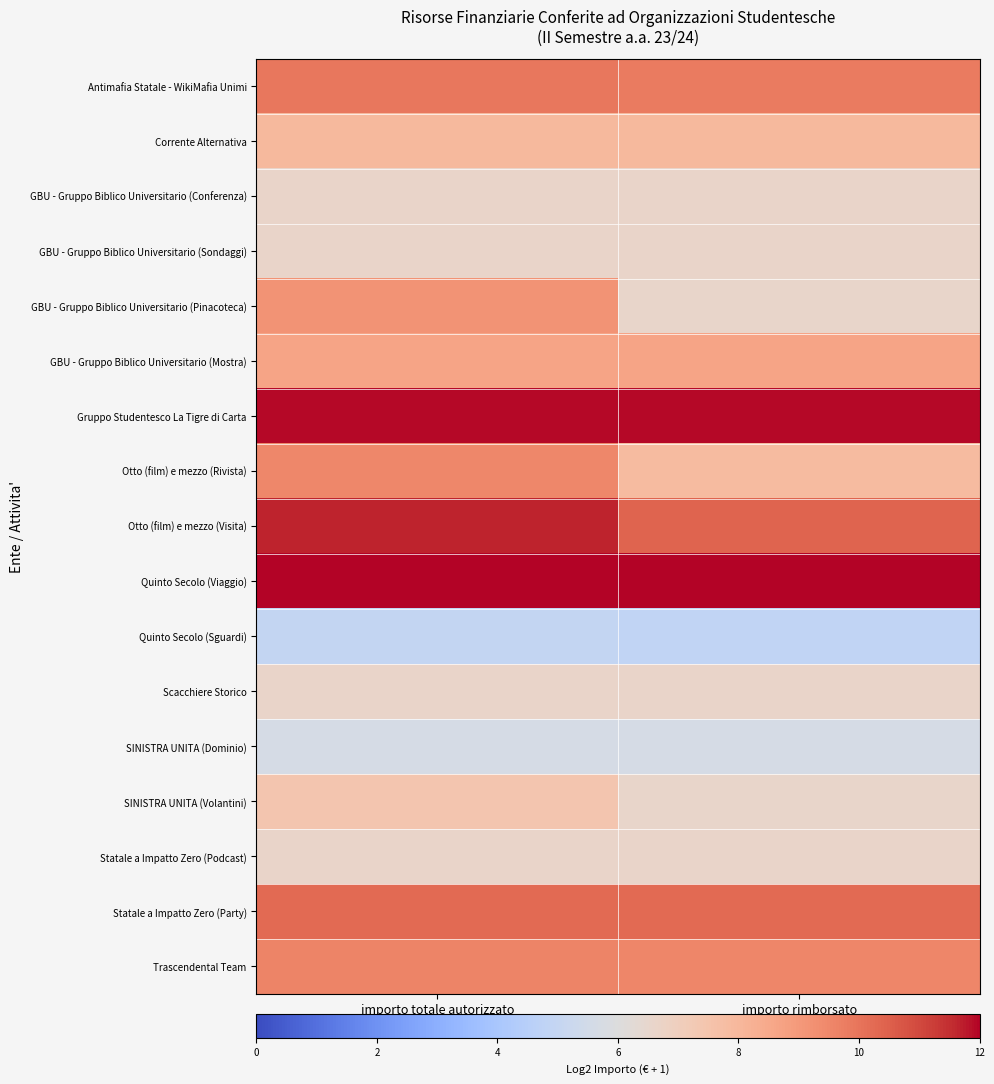

What is the difference between the highest and lowest values at importo totale autorizzato?

7.1